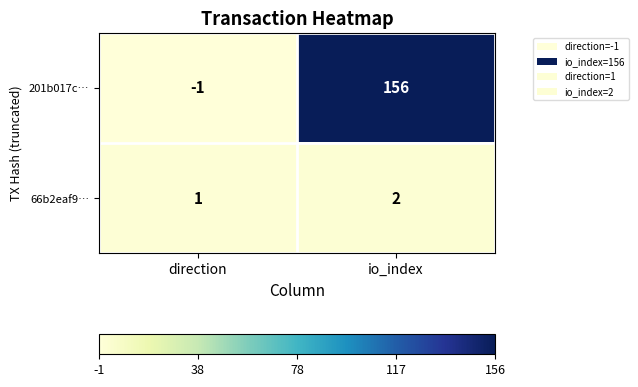

Which series has the widest spread of values?

201b017c…